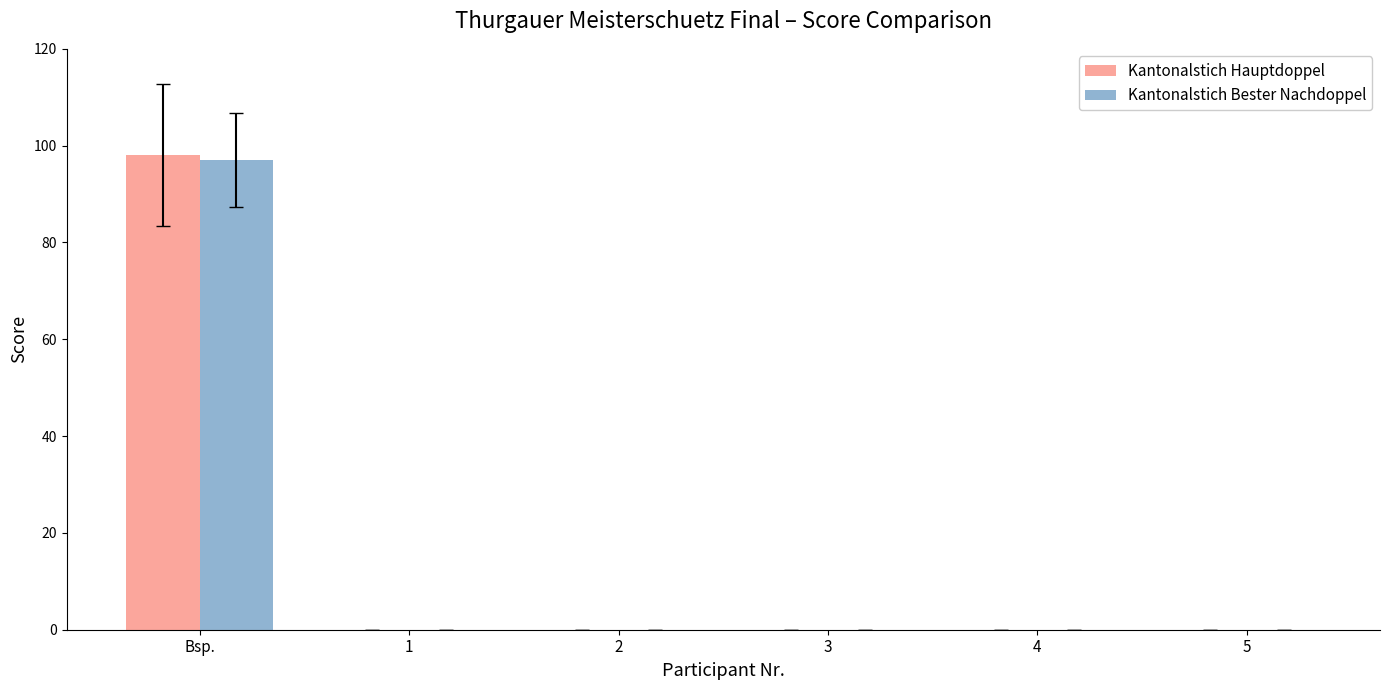

The Kantonalstich Bester Nachdoppel series shows 68 at 1. True or false?

False